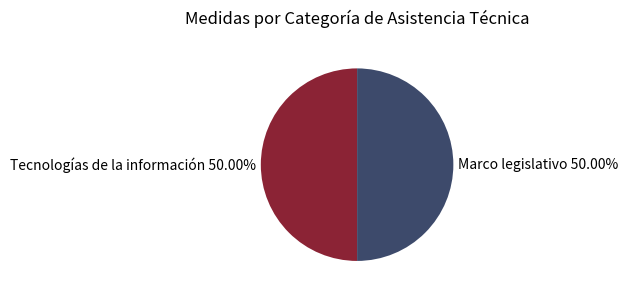

Combined, do Marco legislativo and Tecnologías de la información account for over 50%?

Yes